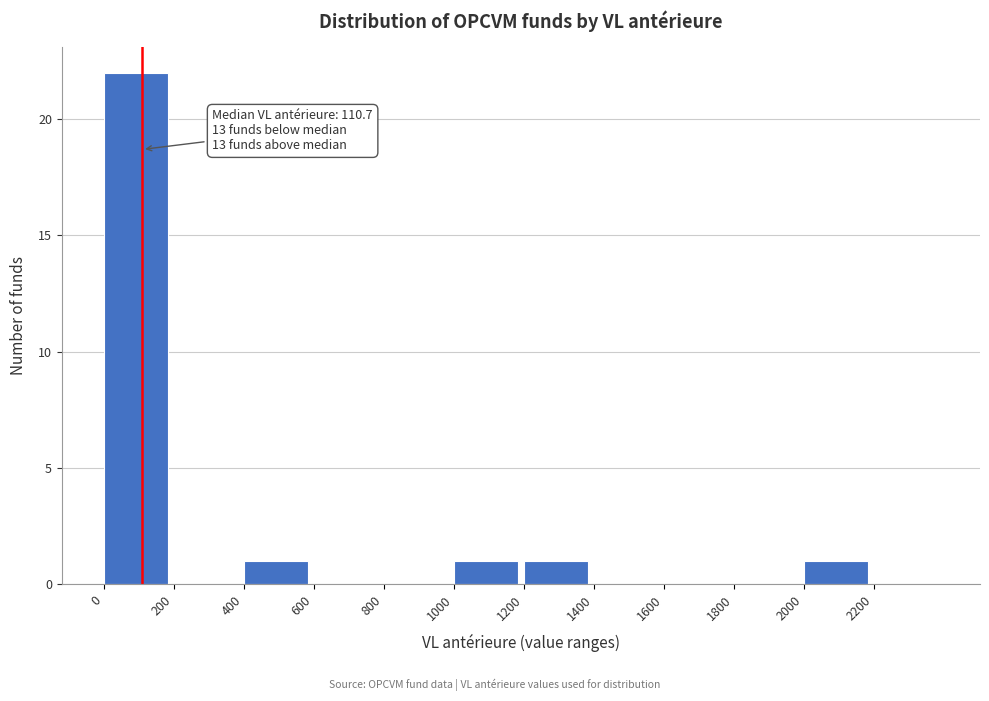

Which range on the x-axis has the tallest bar?

0 to 200